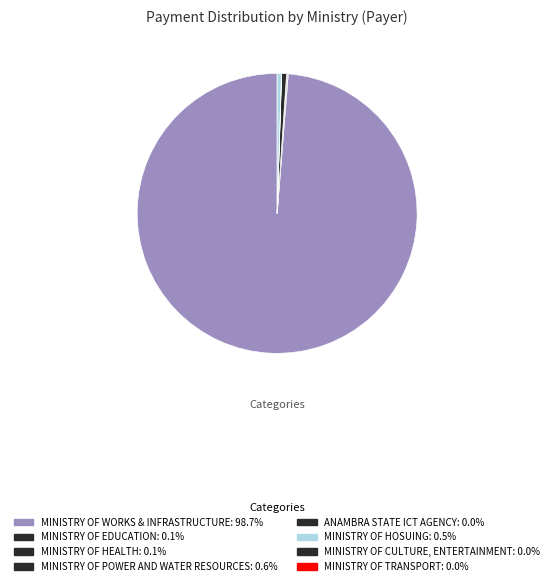

Which slice represents more than half of the pie?

MINISTRY OF WORKS & INFRASTRUCTURE